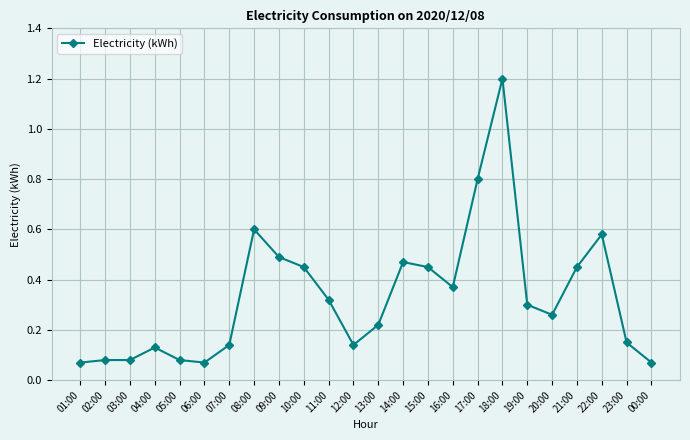

Is it true that the value at 18:00 is 0.3?

False